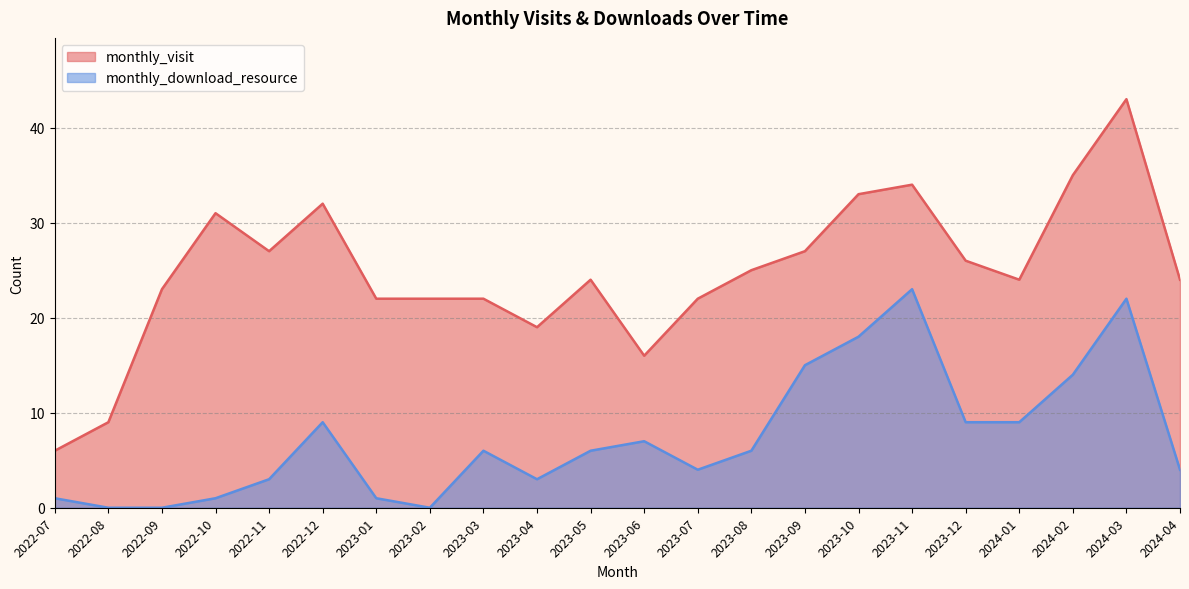

What is the label of the 14th point from the right?

2023-03